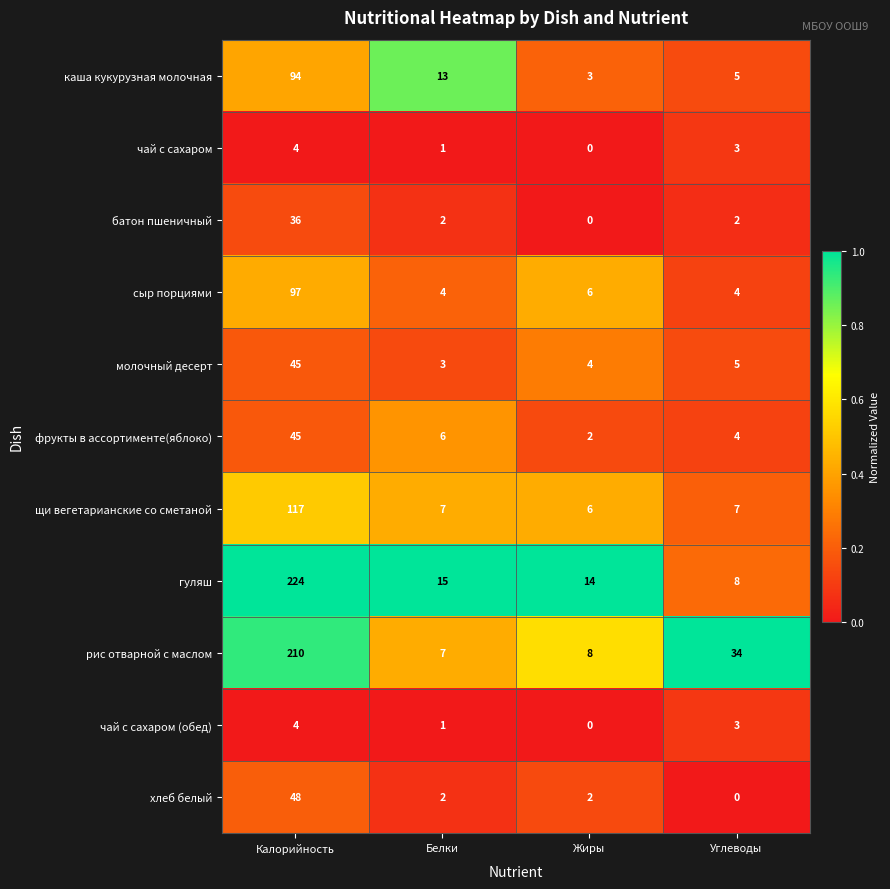

Is it true that чай с сахаром equals 4 at Калорийность?

True